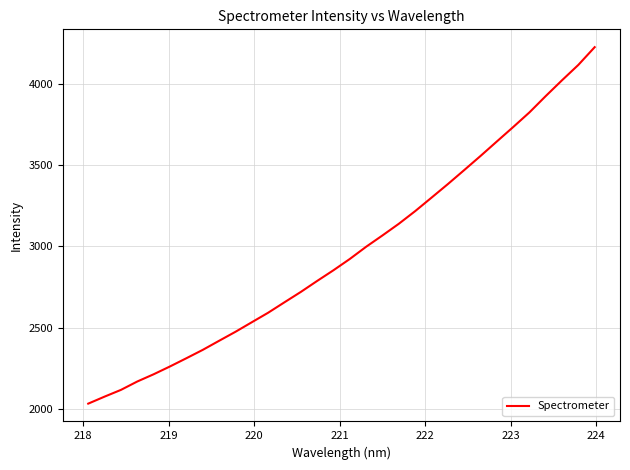

What is the greatest value displayed?

4224.4